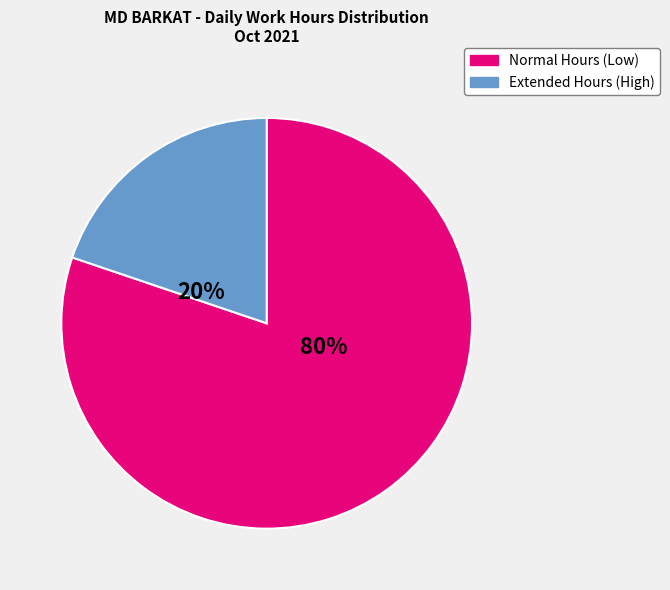

To the nearest percent, what is the average slice percentage?

50%